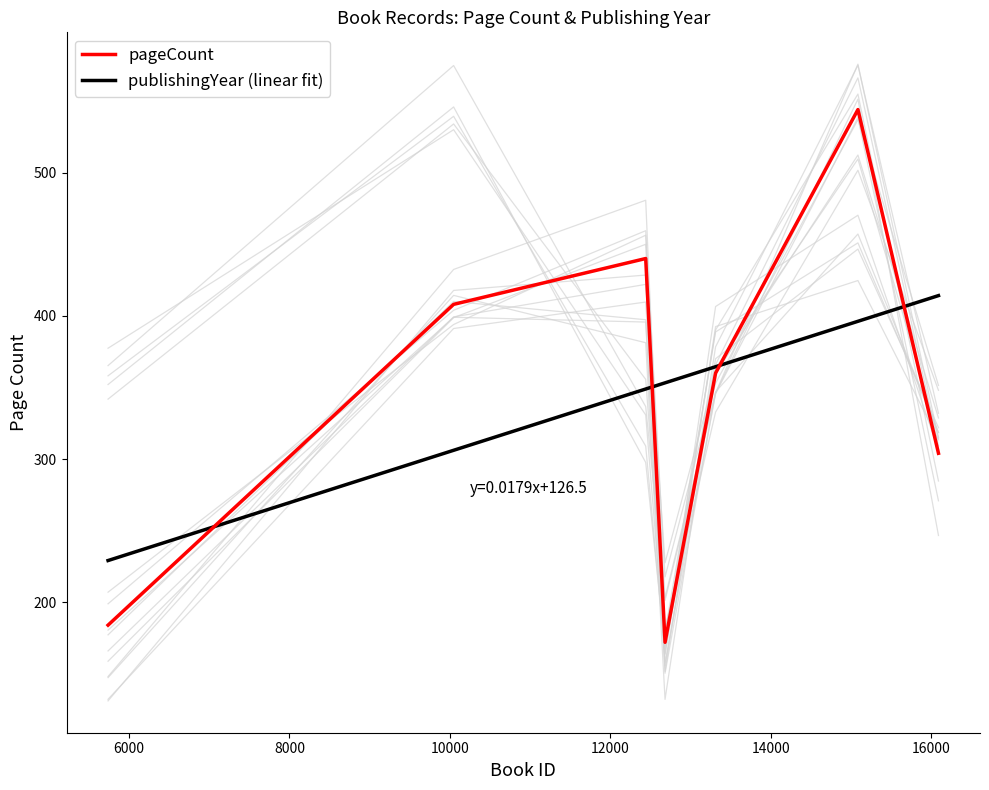

What is the minimum value for publishingYear (linear fit)?

229.1